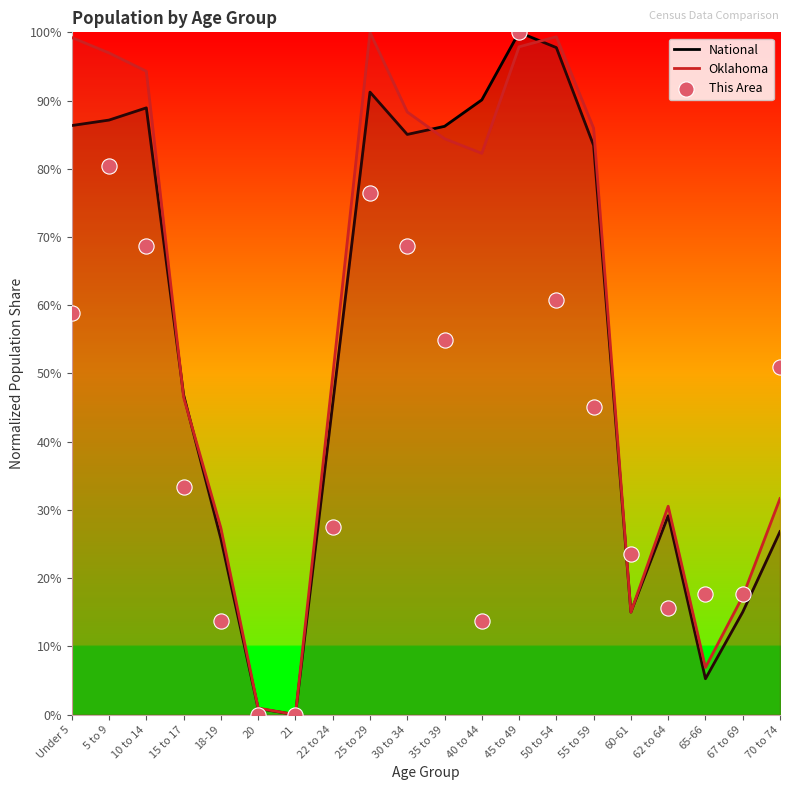

Which series contains the lowest Y value?

National